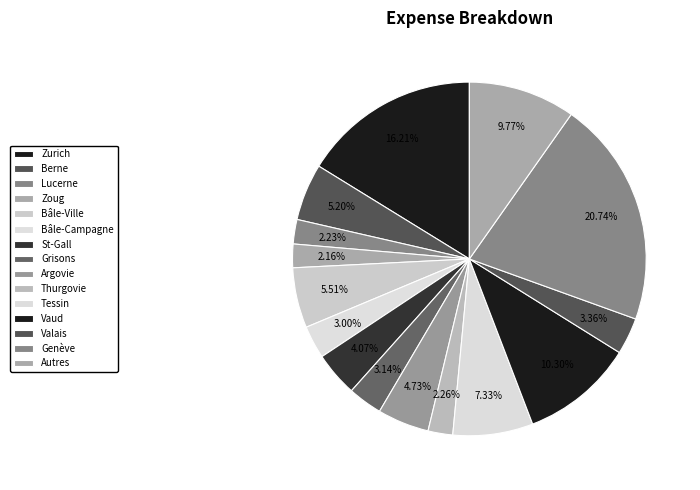

Count the number of slices in the pie.

15